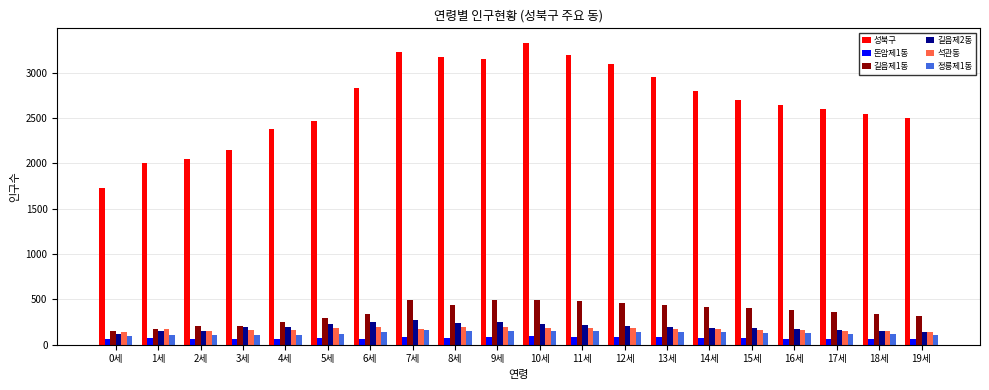

How many bars are there in each group?

6